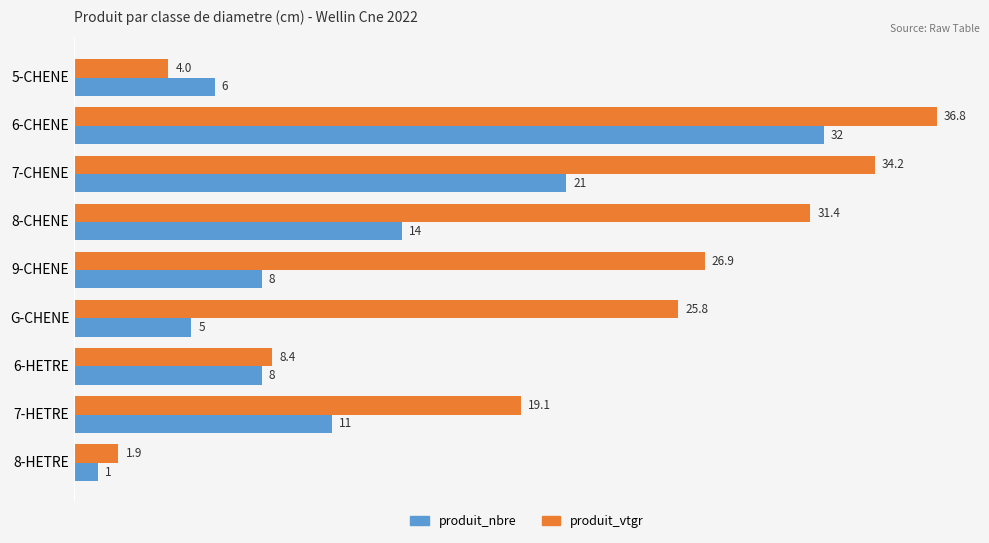

What is the difference between the second highest and second lowest values in the produit_vtgr series?

30.1